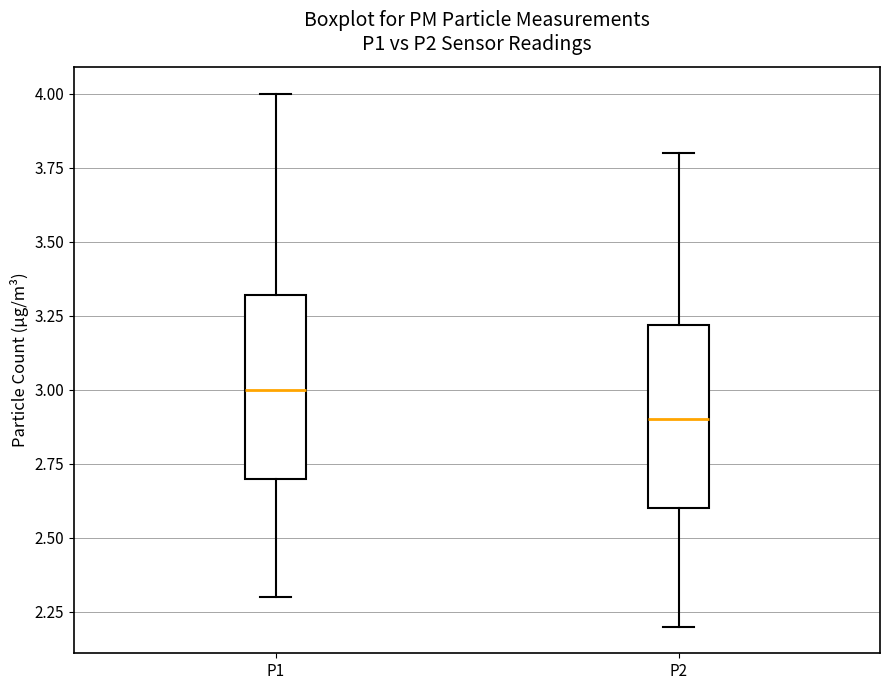

Reading left to right, transcribe this box plot: for each box, give where its median line is, the range the box spans, and where its two whiskers end, as read against the y-axis. The values are not printed on the chart, so give them approximately, as read against the axis.

P1: median 3.0, box 2.7 to 3.3, whiskers 2.3 to 4.0
P2: median 2.9, box 2.6 to 3.2, whiskers 2.2 to 3.8